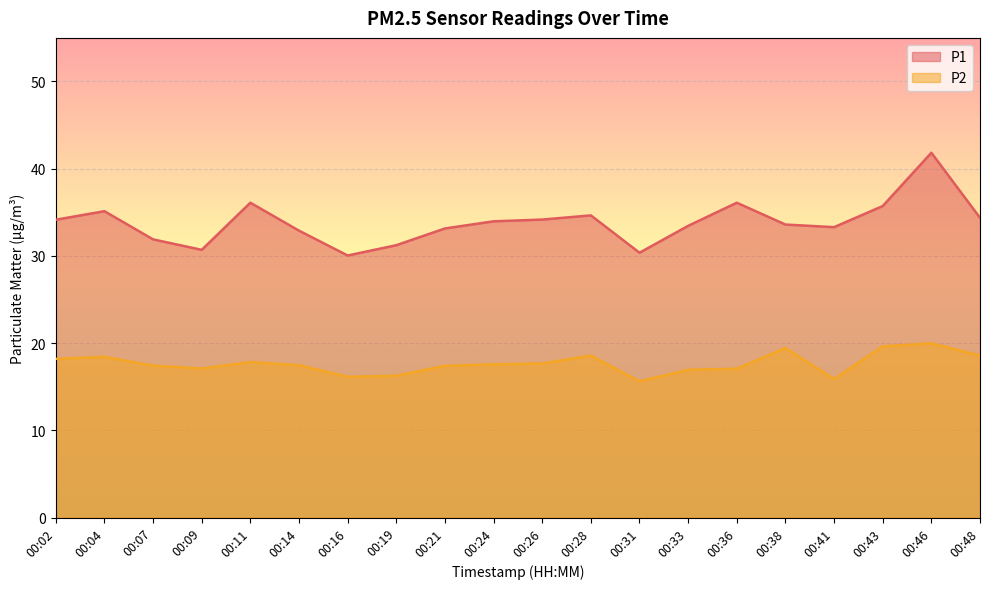

At which label does P1 first exceed 33?

00:02